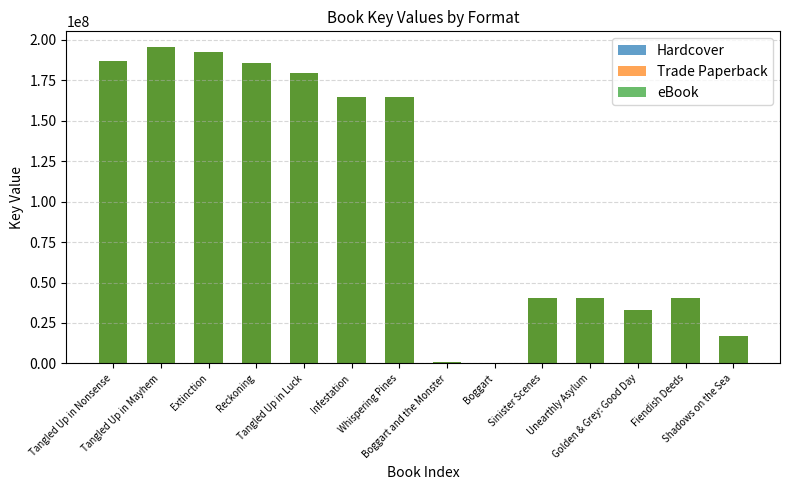

Reading left to right, transcribe all the data shown in this chart.

Hardcover: 186812950	195538216	192306449	185909568	179452987	164437626	164436373	1070177	5685	40272530	40271988	32833673	40271200	17058484
Trade Paperback: 186812950	195538216	192306449	185909568	179452987	164437626	164436373	1070177	5685	40272530	40271988	32833673	40271200	17058484
eBook: 186812950	195538216	192306449	185909568	179452987	164437626	164436373	1070177	5685	40272530	40271988	32833673	40271200	17058484